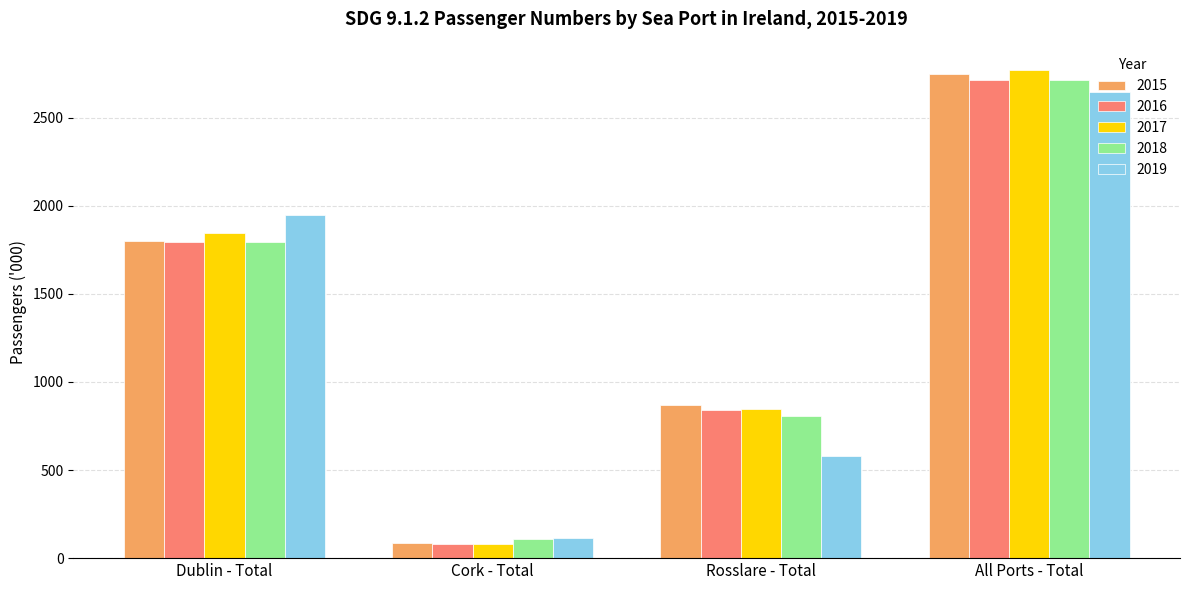

Between Cork - Total and All Ports - Total, which series saw the biggest shift?

2017